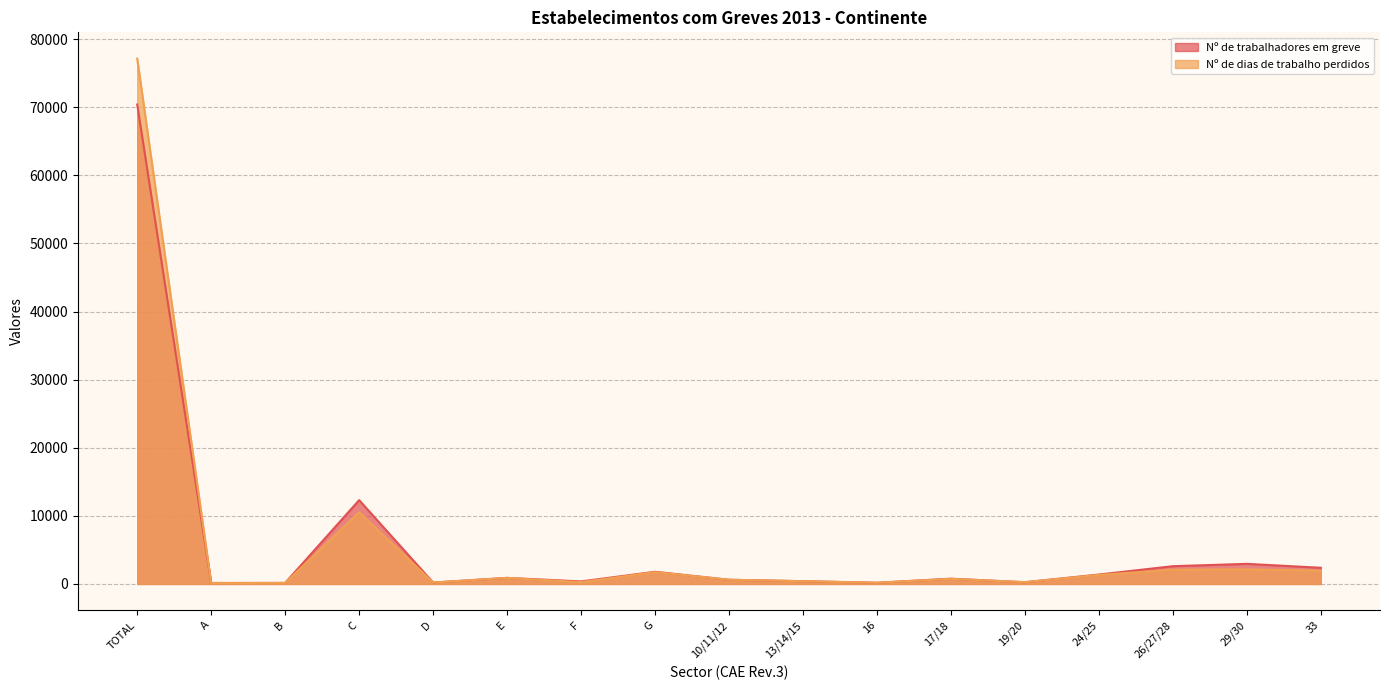

Which category has the highest value in the Nº de dias de trabalho perdidos series?

TOTAL